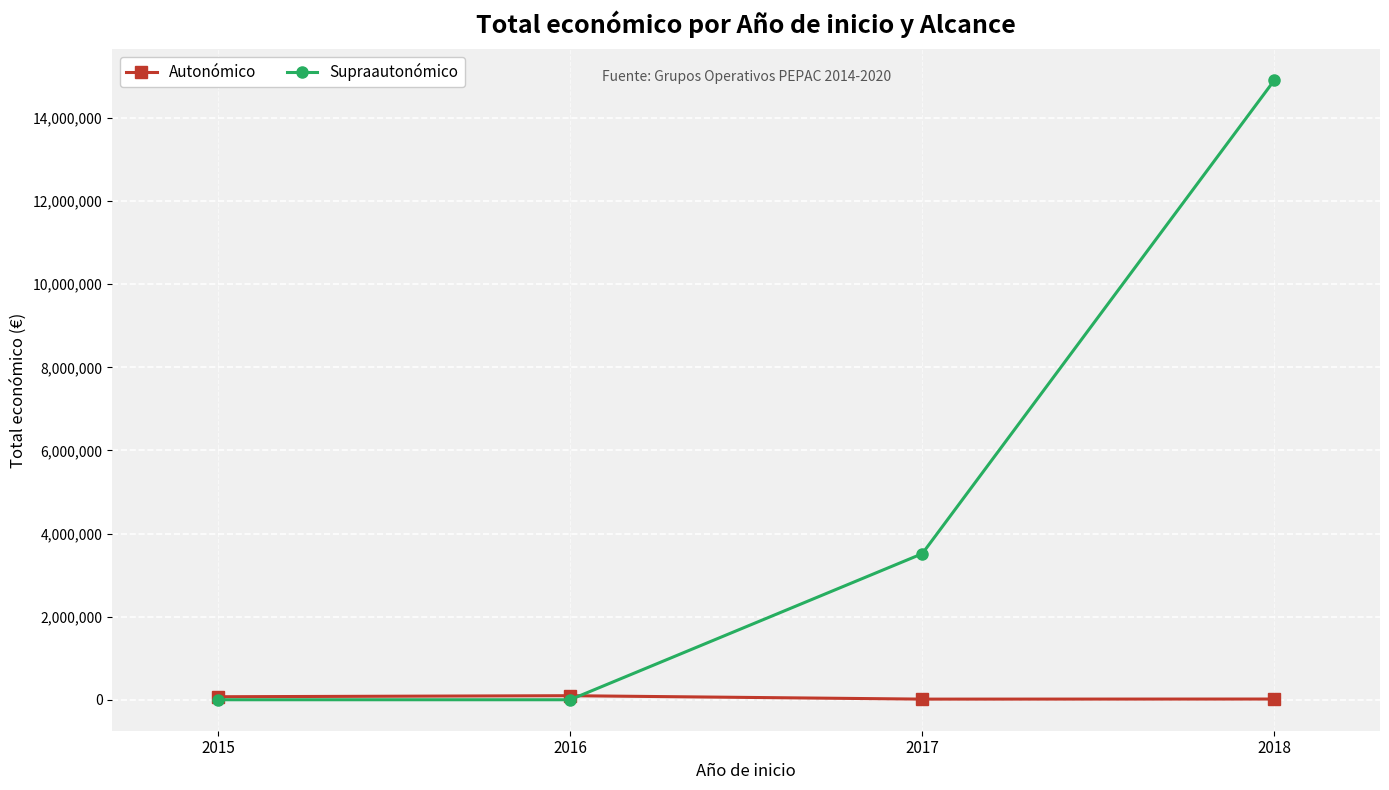

What is the total value across all series at 2015?

72249